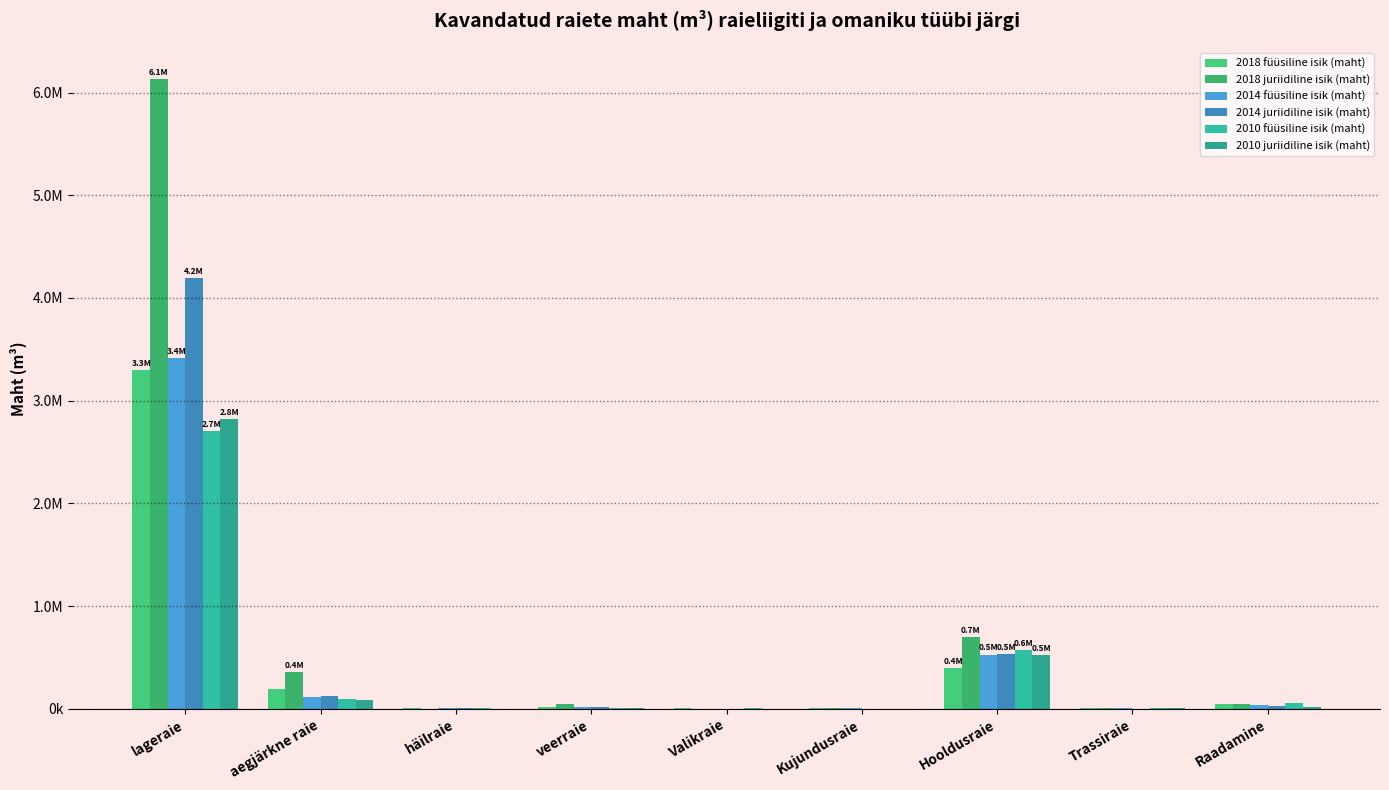

Does the chart contain stacked bars?

No